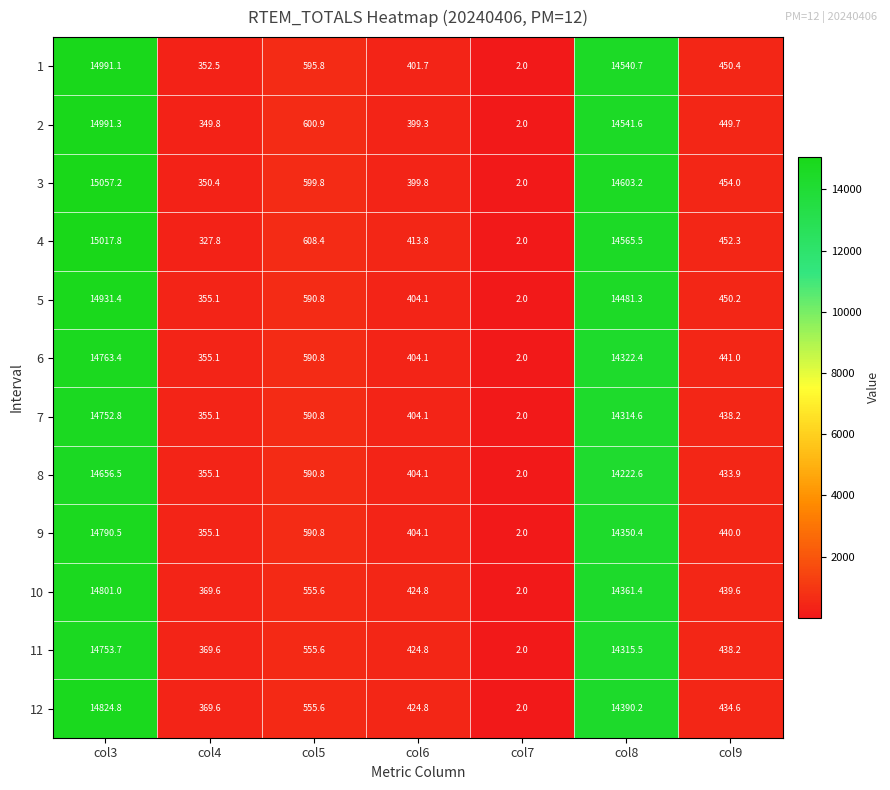

Which series has the largest range (max minus min)?

3